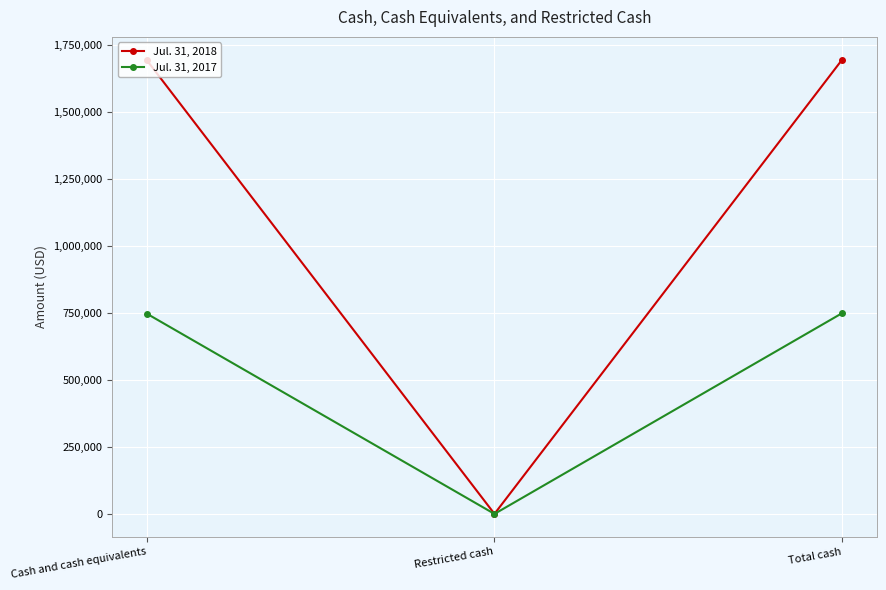

How many data points in Jul. 31, 2018 are less than 1693743?

1